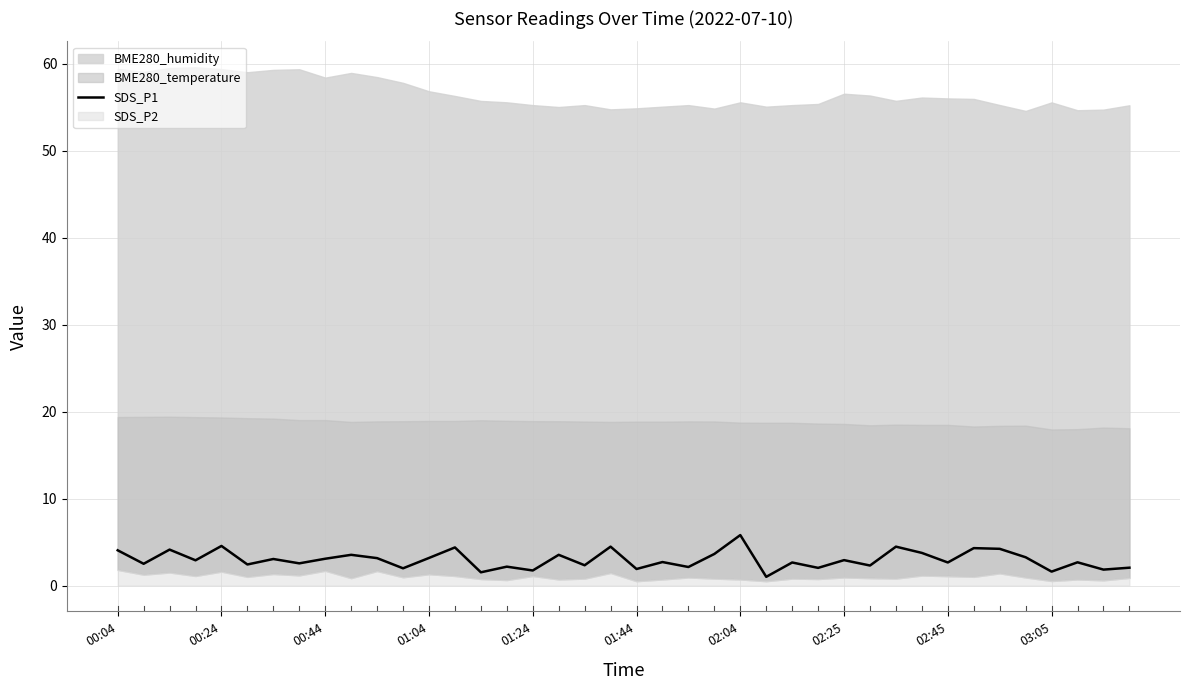

The SDS_P1 series shows 5.8 at 02:04. True or false?

True